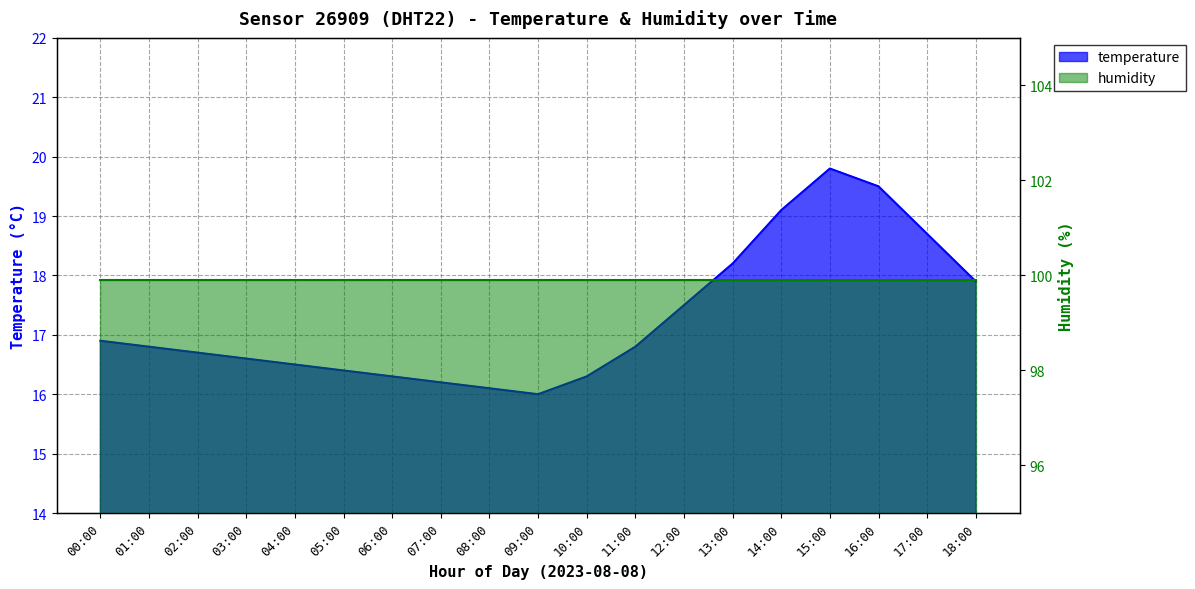

Which has a higher value, 08:00 or 15:00?

15:00